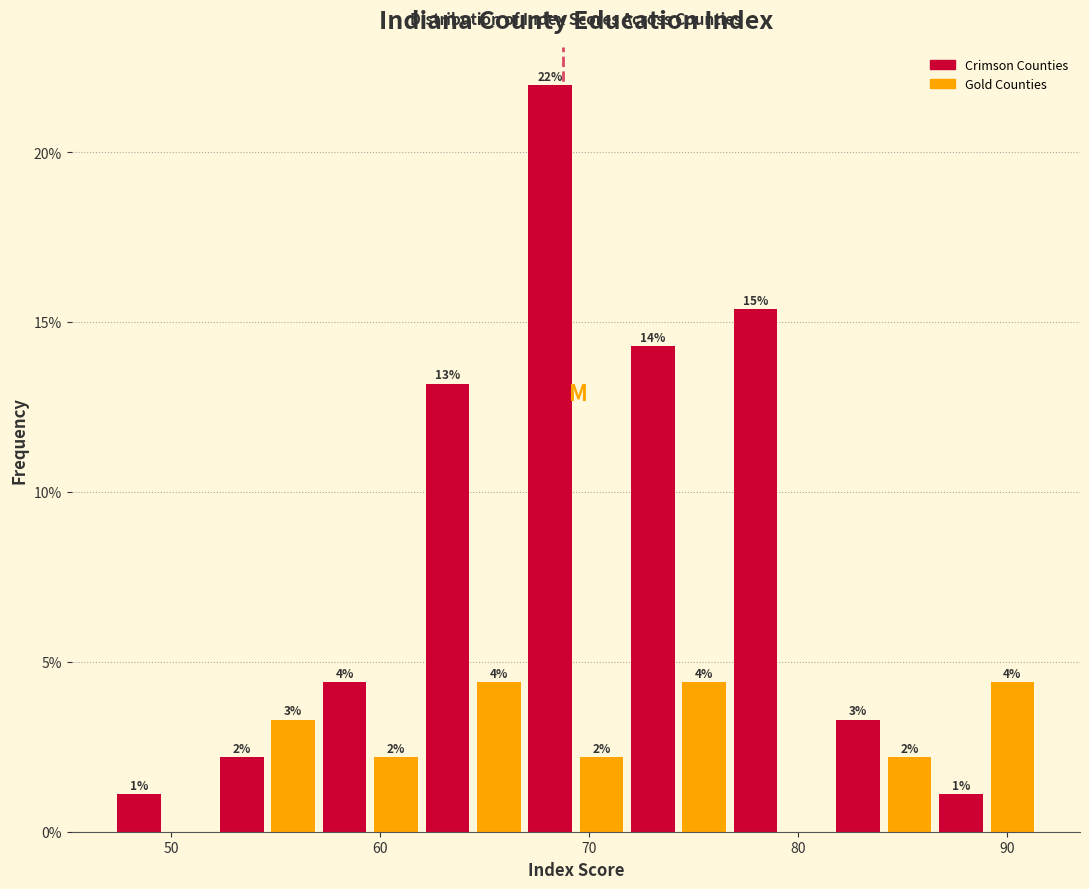

Read against the x-axis, roughly where is the centre of the tallest bar?

68